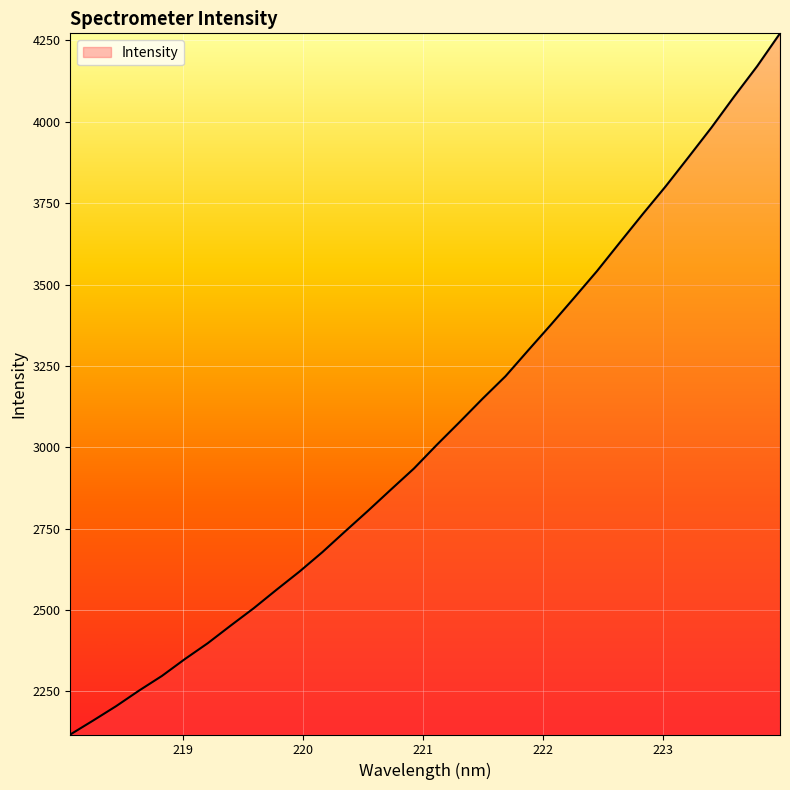

What is the difference between the maximum and minimum values?

2154.3